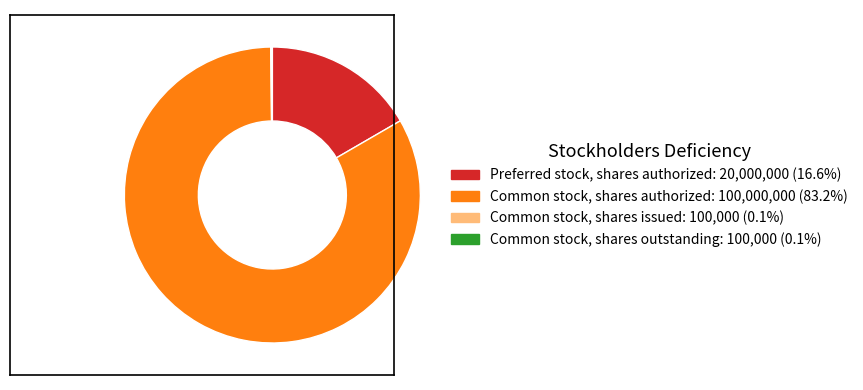

Which slice is the largest?

Common stock, shares authorized